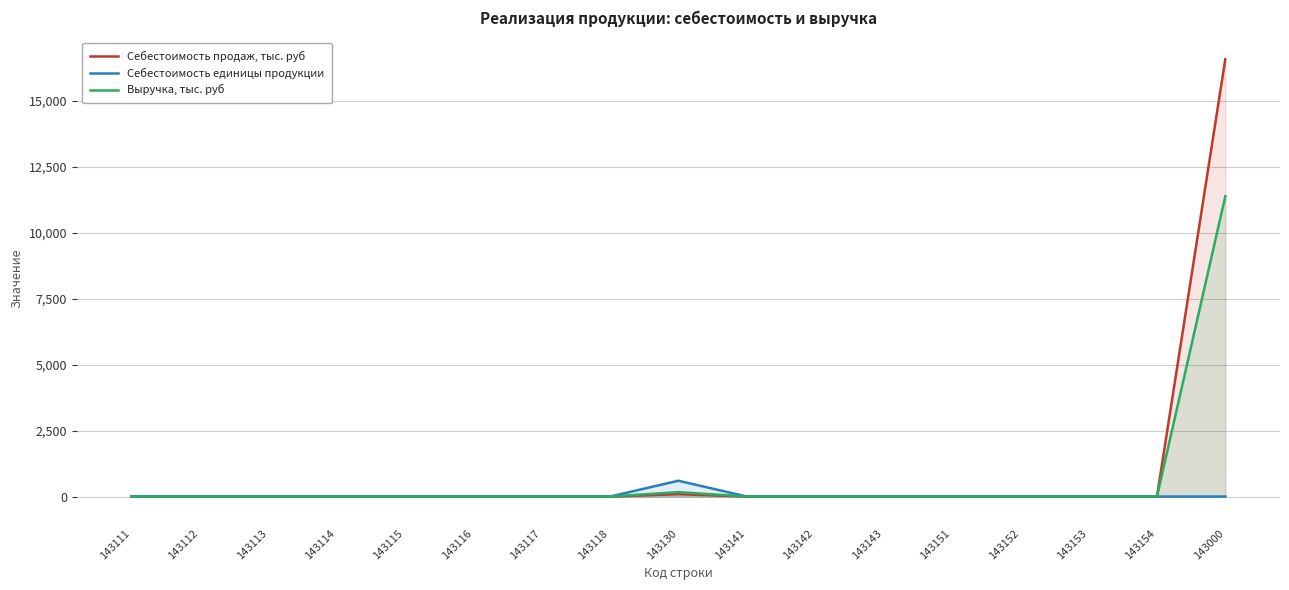

What is the label of the 15th point from the right?

143113